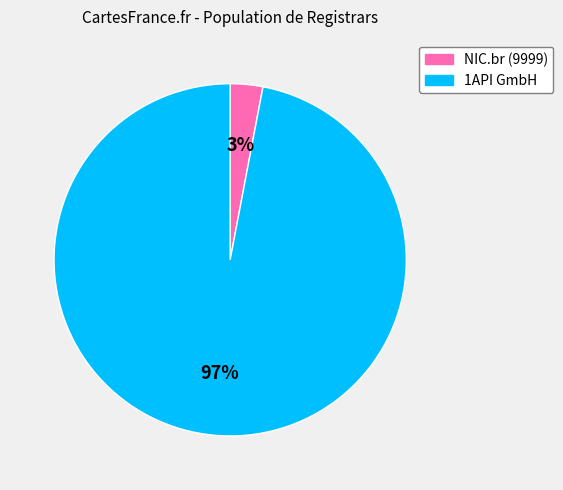

Combined, do NIC.br (9999) and 1API GmbH account for over 50%?

Yes